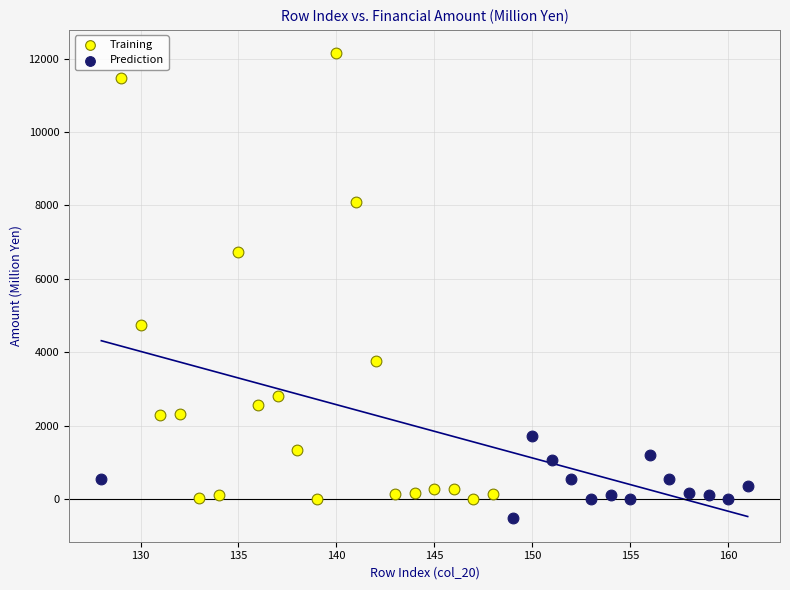

Which series reaches the minimum Y coordinate?

Prediction